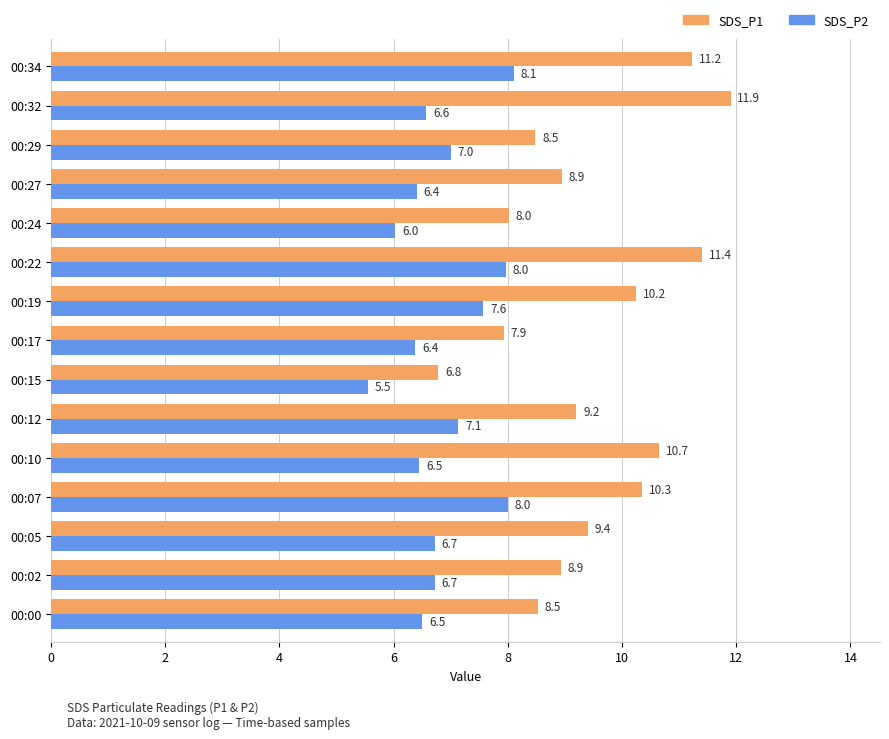

What is the average value of the SDS_P2 series?

6.9